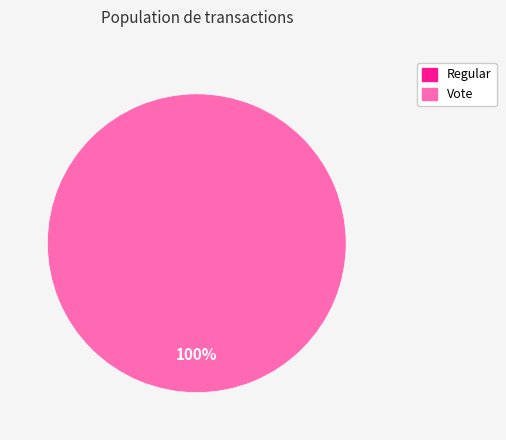

Is it true that Regular is 0% of the pie?

True